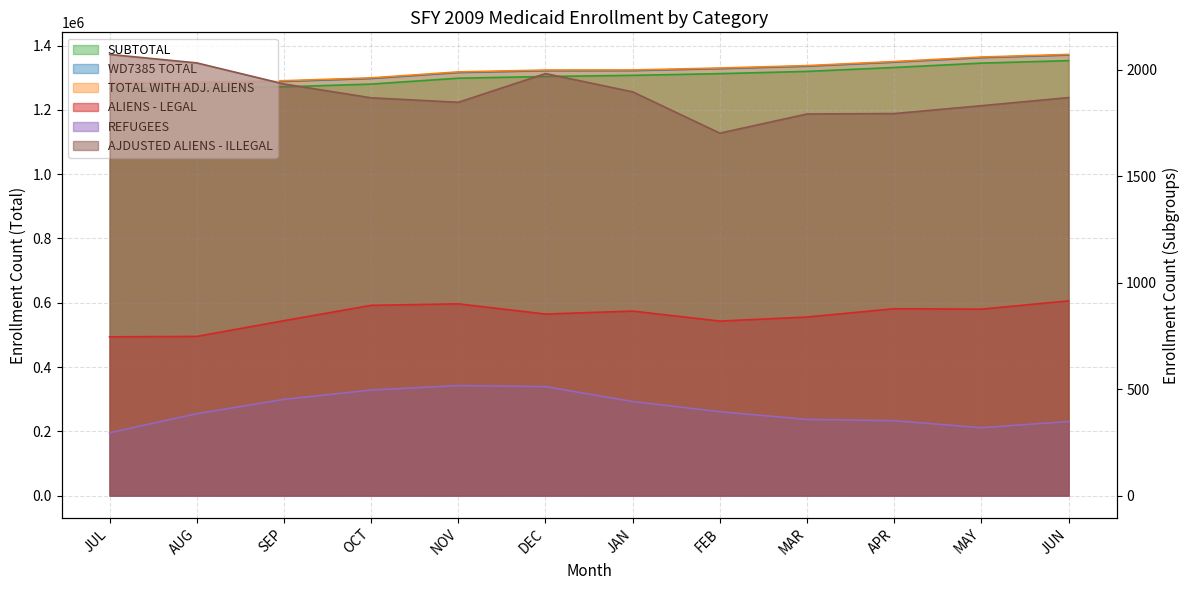

How many distinct data groups are displayed?

6